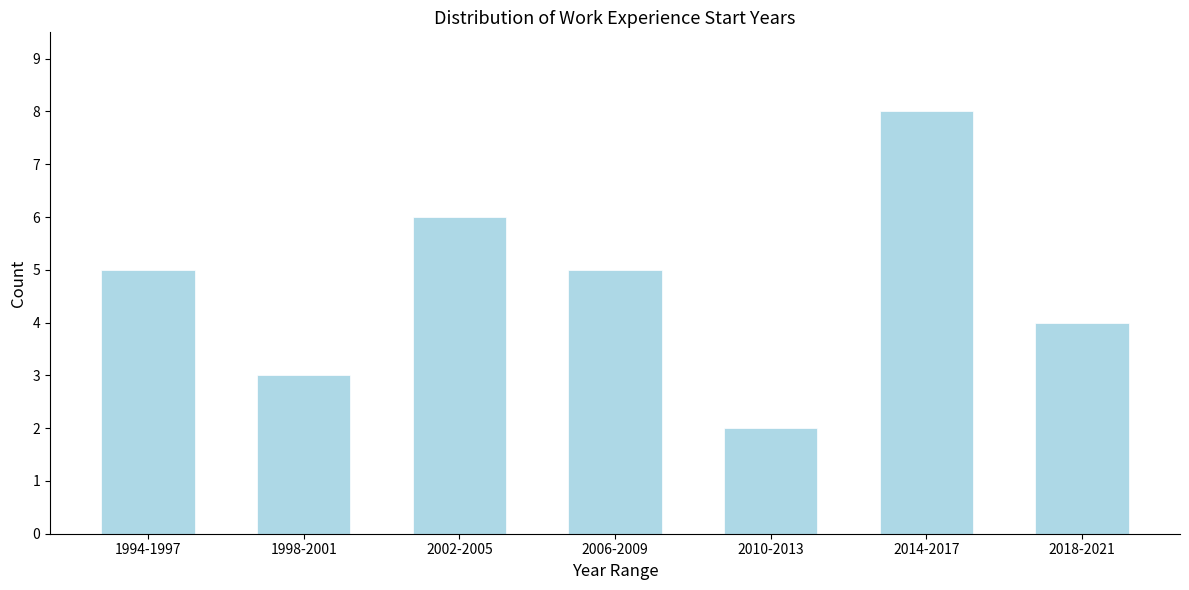

Reading right to left, extract all data points from this chart.

2018-2021=4	2014-2017=8	2010-2013=2	2006-2009=5	2002-2005=6	1998-2001=3	1994-1997=5